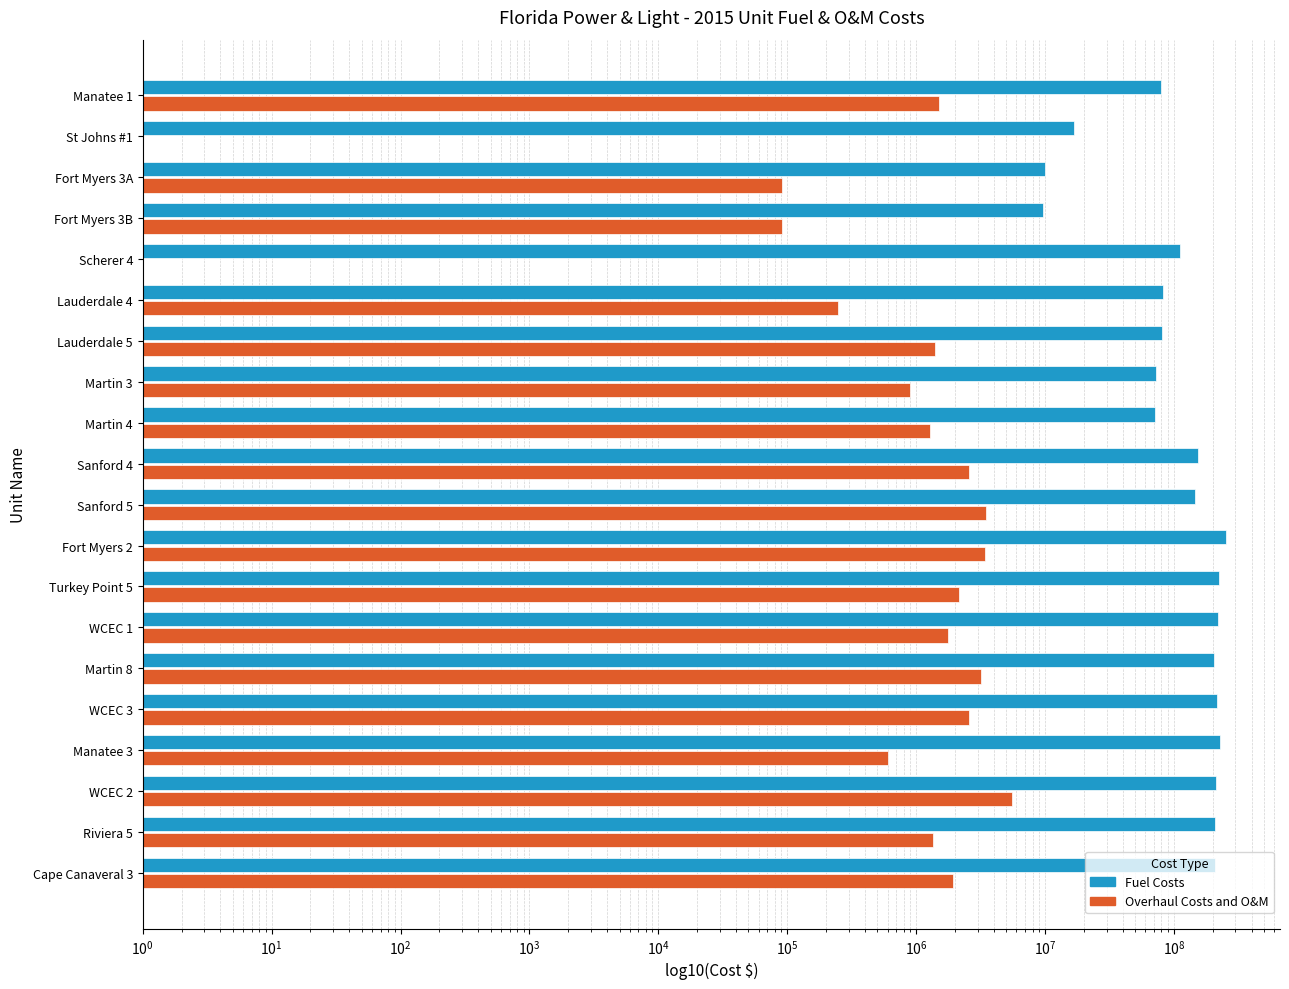

What is the difference between the maximum and minimum values in the Overhaul Costs and O&M series?

5495563.0